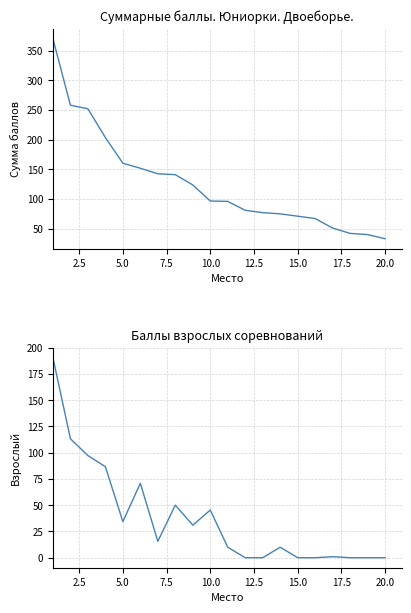

The Взрослый series shows 7.6 at 15.0. True or false?

False